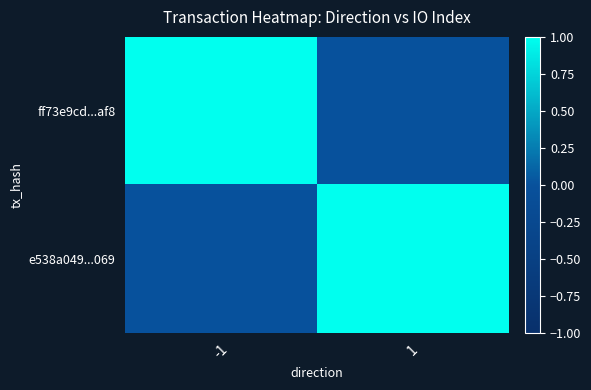

Between -1 and 1, which series saw the biggest shift?

ff73e9cd...af8